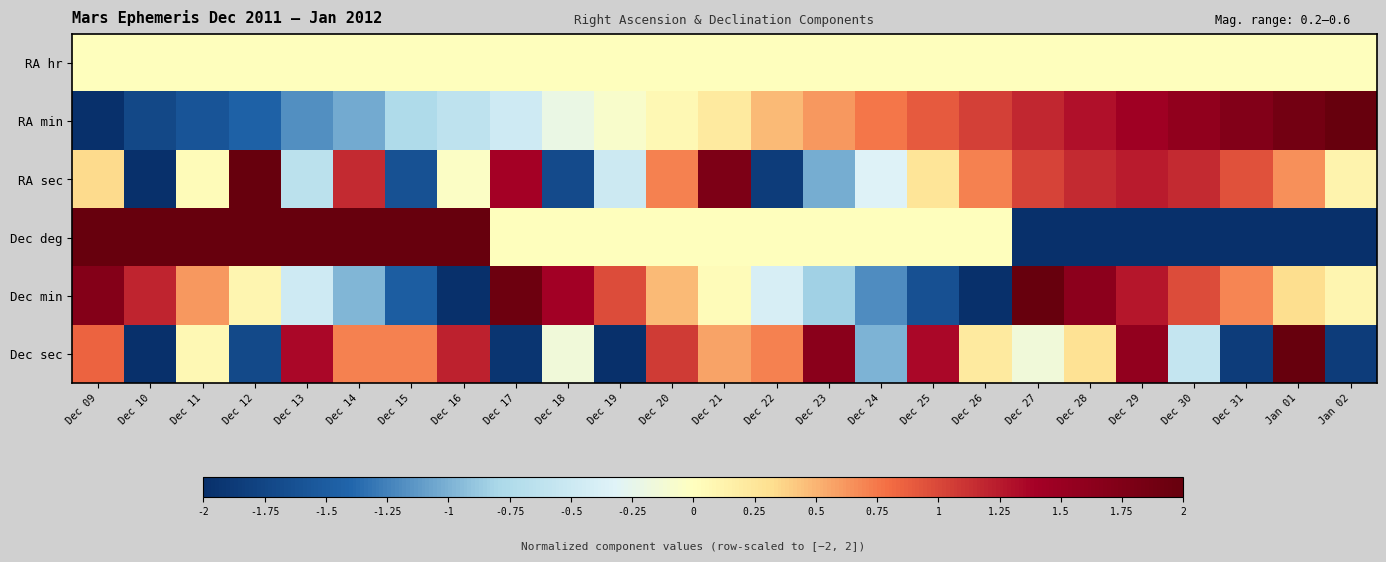

Rank the series at Dec 19 from highest to lowest value.

Dec min, RA hr, Dec deg, RA min, RA sec, Dec sec